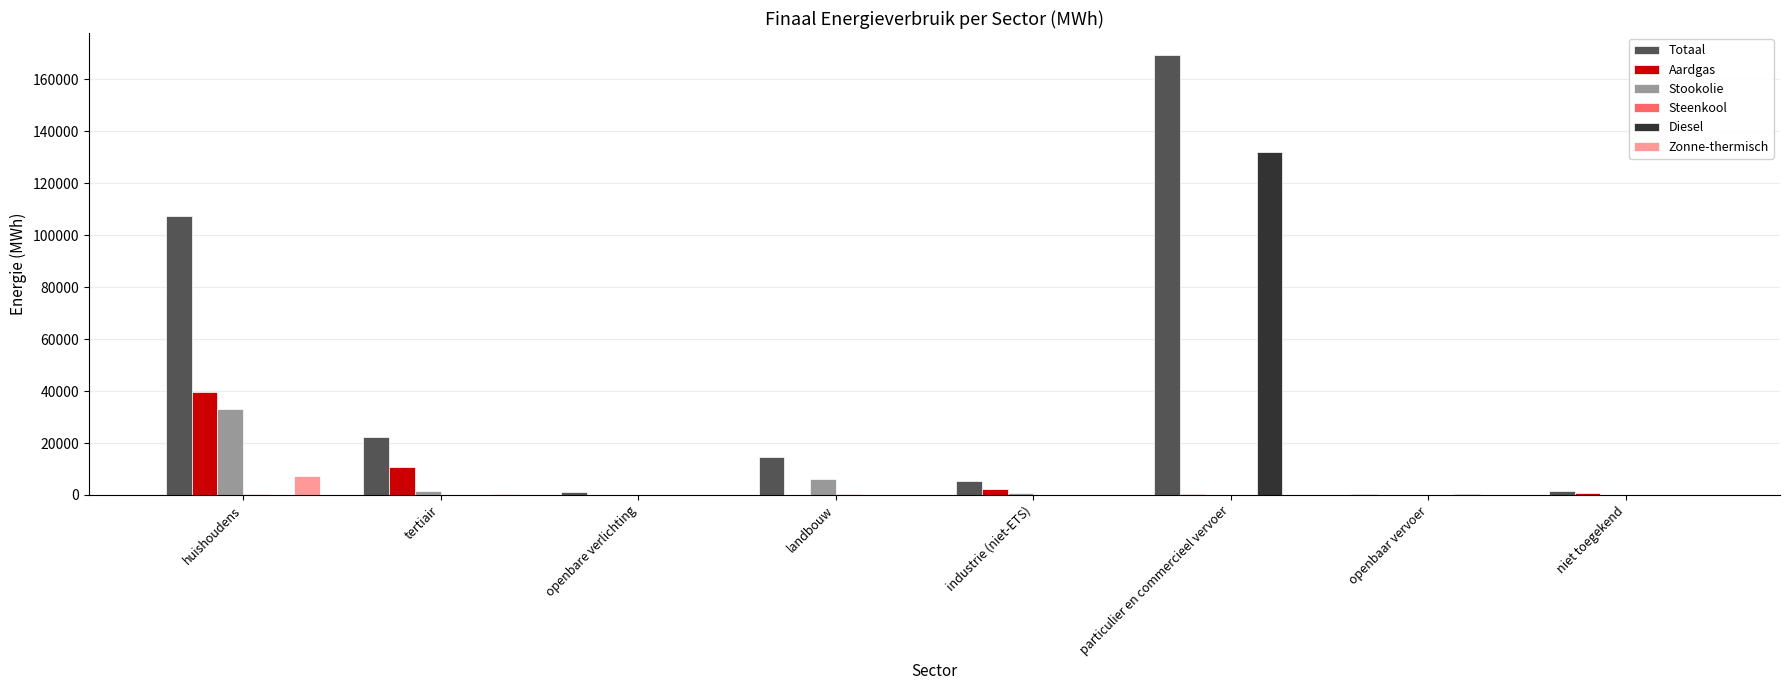

The Aardgas series shows 17376.6 at huishoudens. True or false?

False